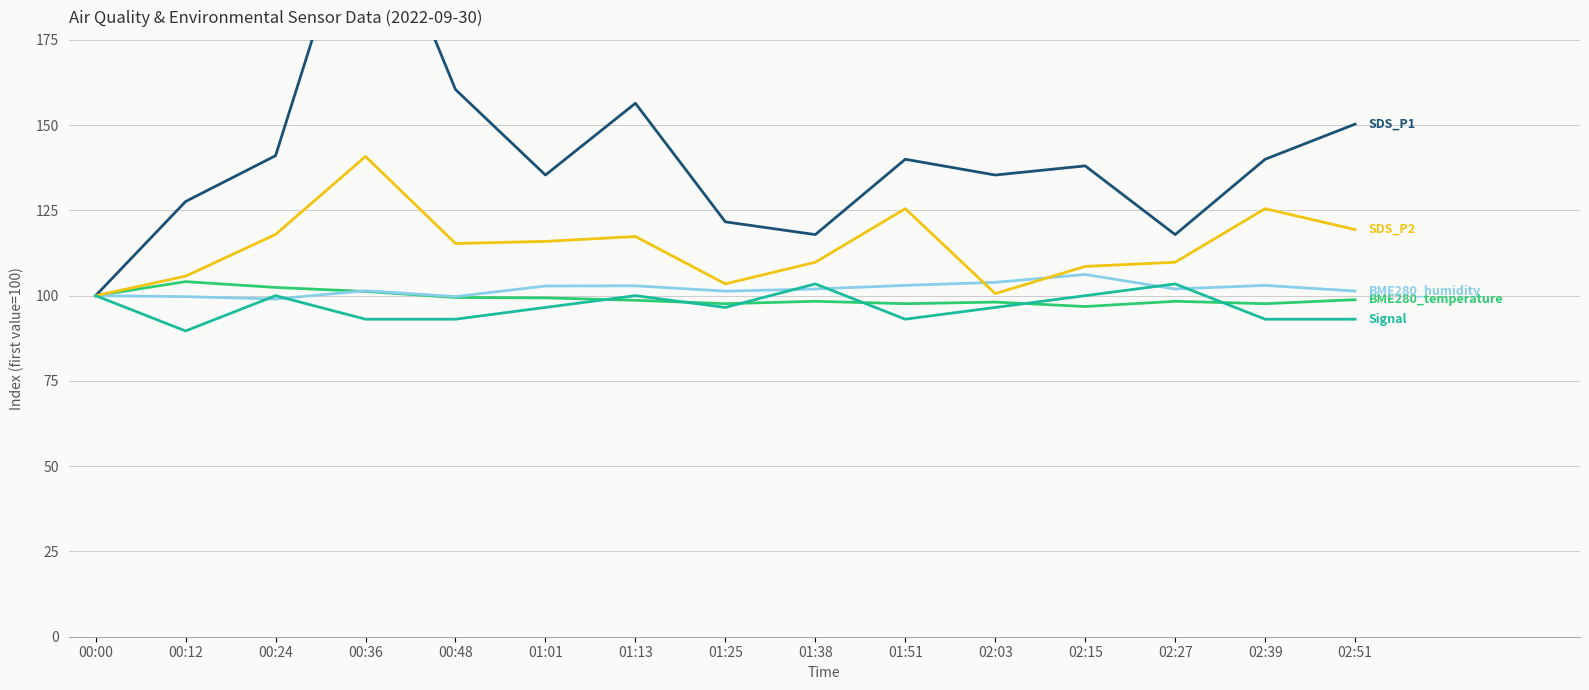

Which series changed the most between 01:51 and 02:51?

SDS_P1